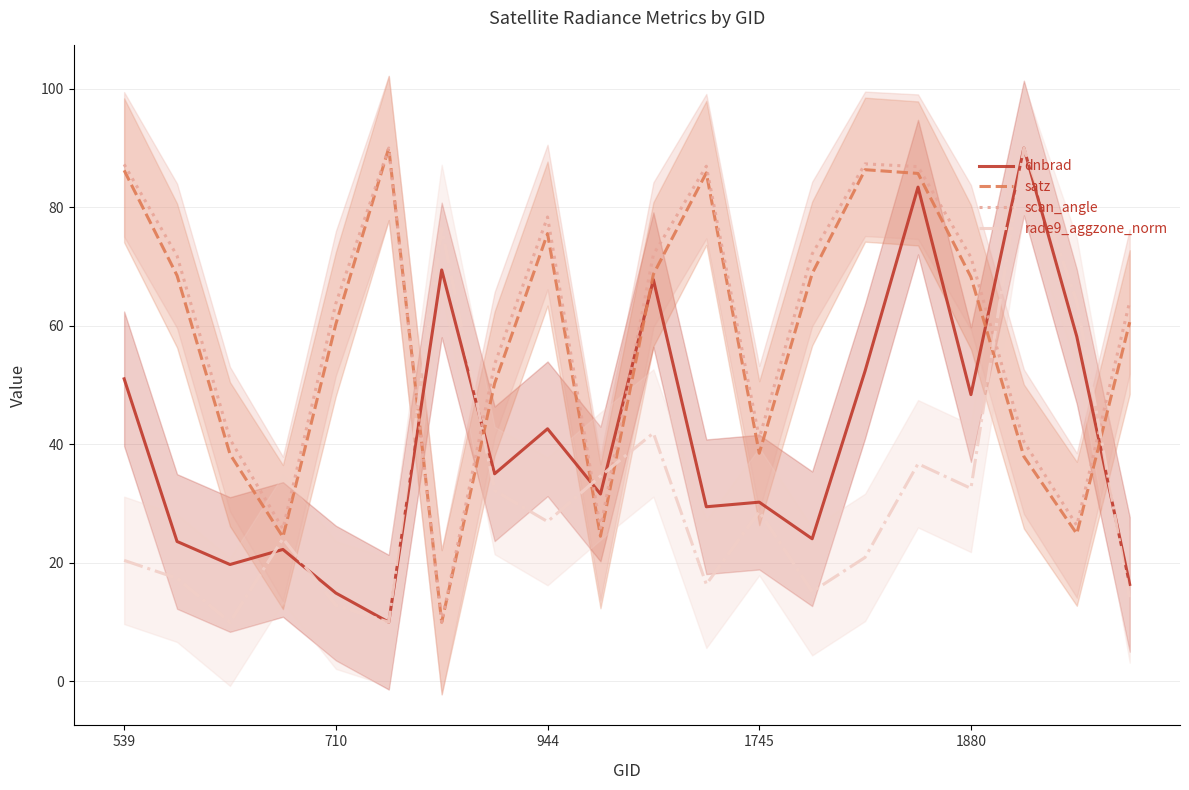

Where is the first local maximum for scan_angle?

5